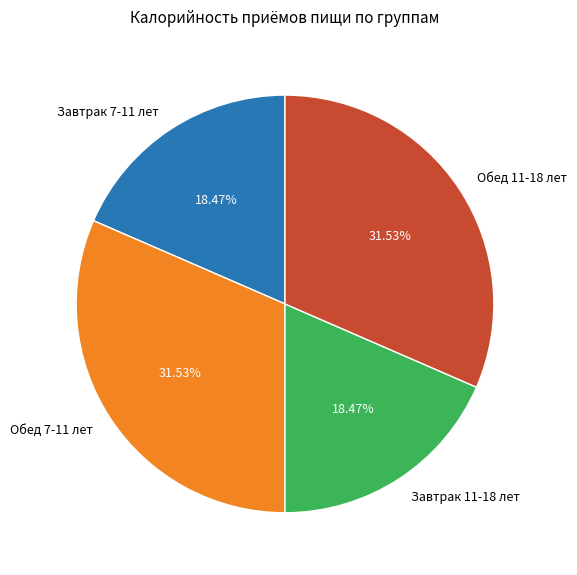

To the nearest percent, what is the average slice percentage?

25%